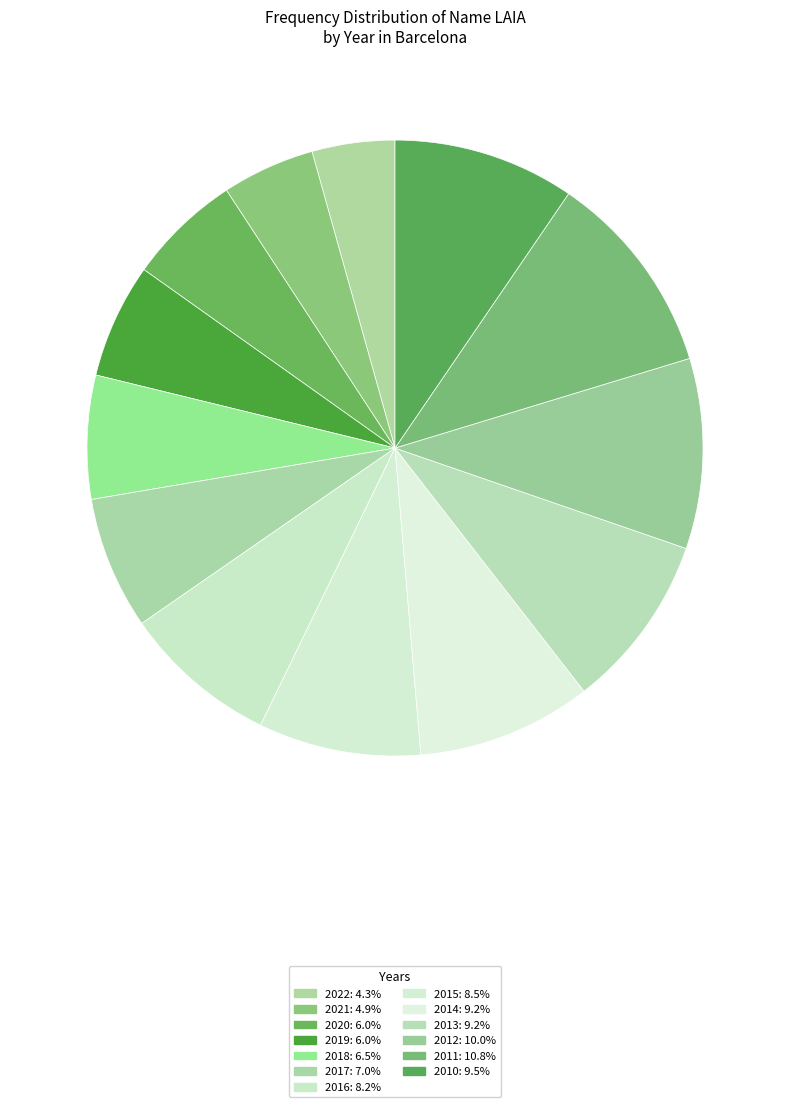

What is the ratio of the value at 2016 to the value at 2017?

1.2